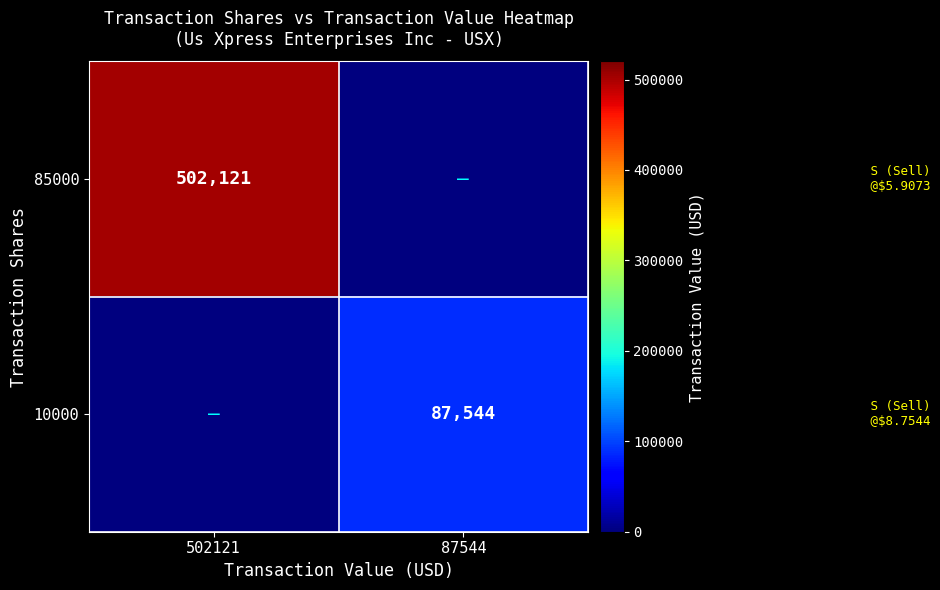

Is the value of 10000 at 87544 greater than the value of 85000 at 502121?

No